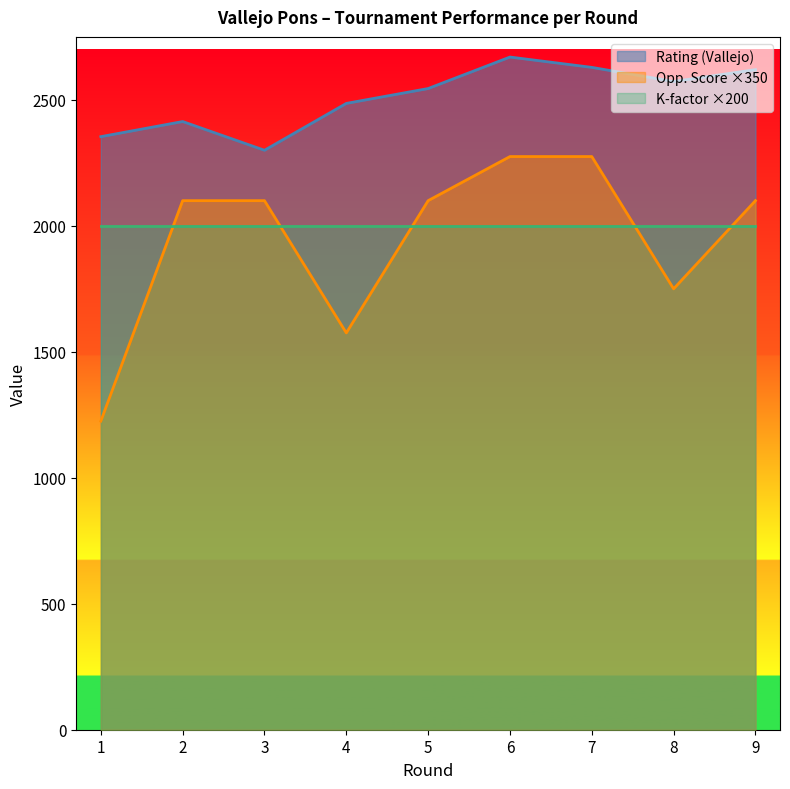

What is the value of the Rating (Vallejo) point at the 1st from the left?

2354